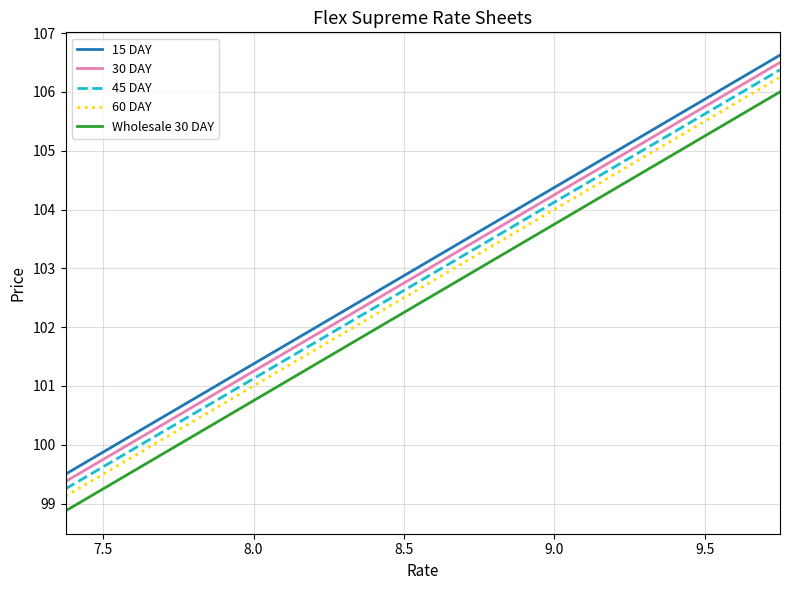

True or false: Wholesale 30 DAY and 60 DAY intersect in this chart.

False